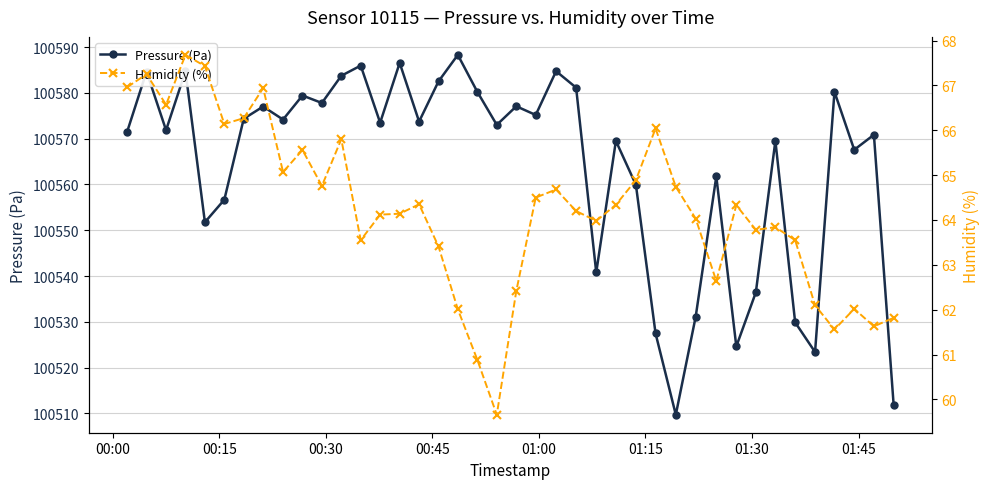

How many lines are shown in the chart?

2